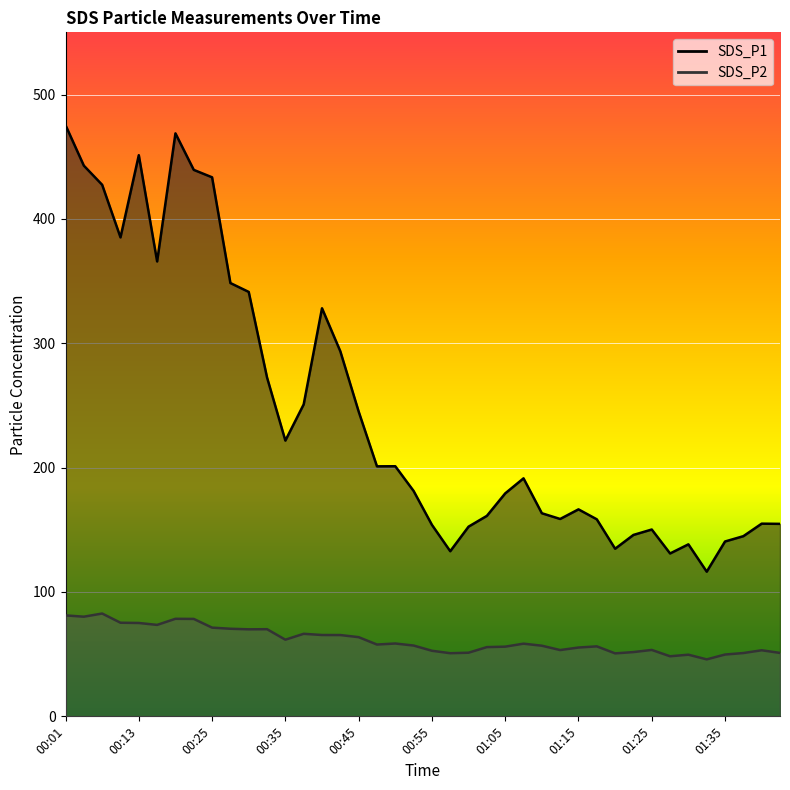

What is the total value across all series at 01:30?

187.9